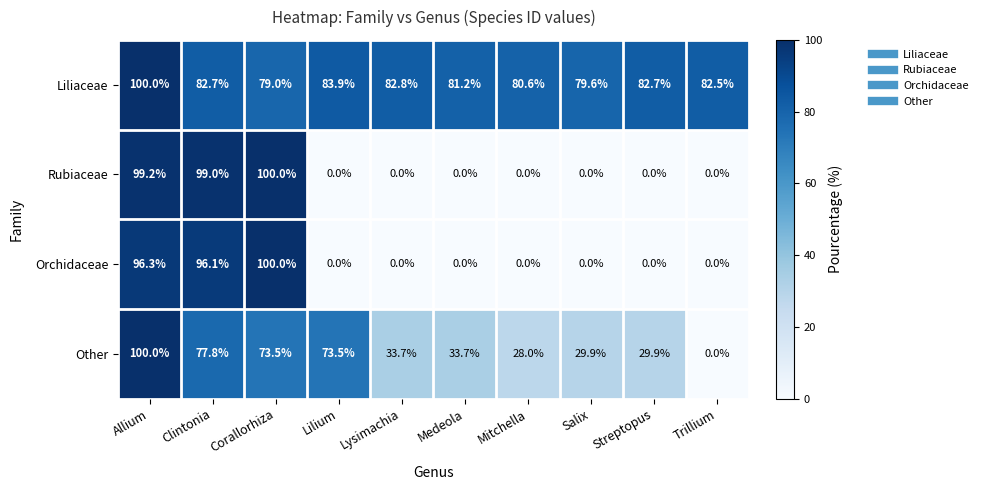

Count the number of data series in this chart.

4